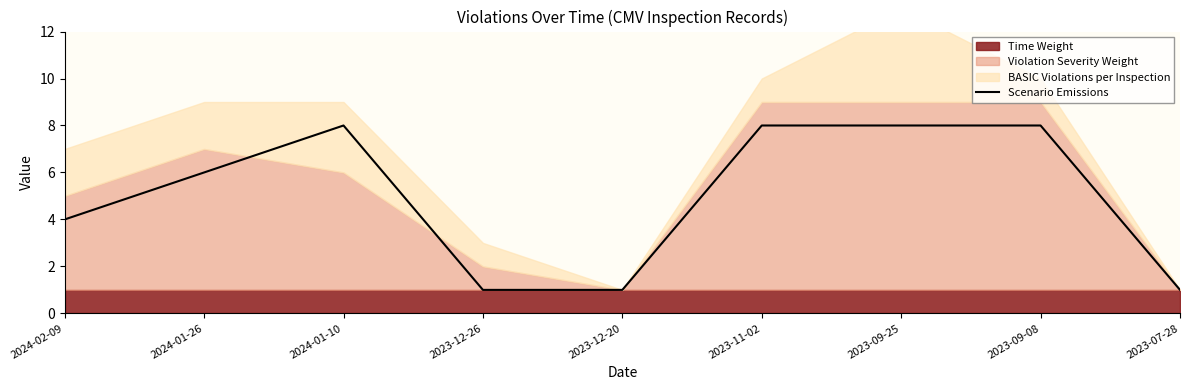

Does the chart display data point markers on the line(s)?

No